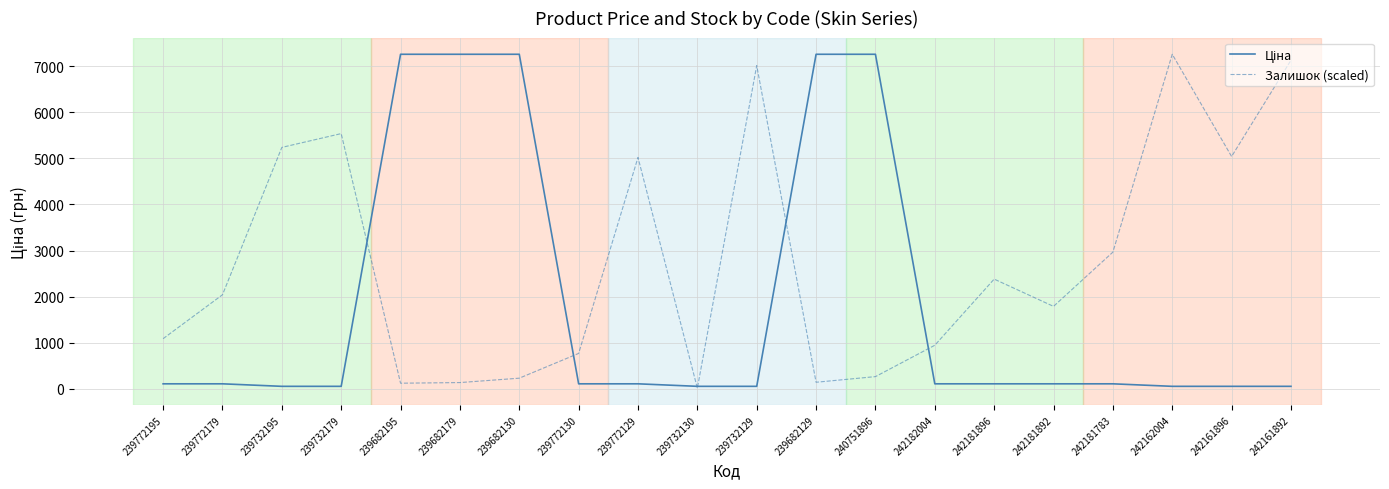

What is the total value across all series at 240751896?

7524.2